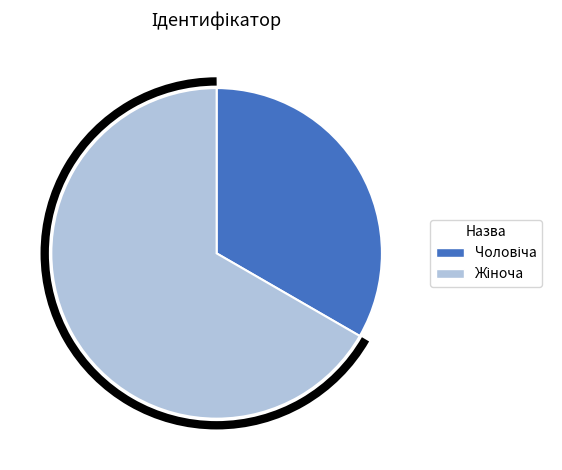

What is the total percentage of Жіноча and Чоловіча?

100.0%